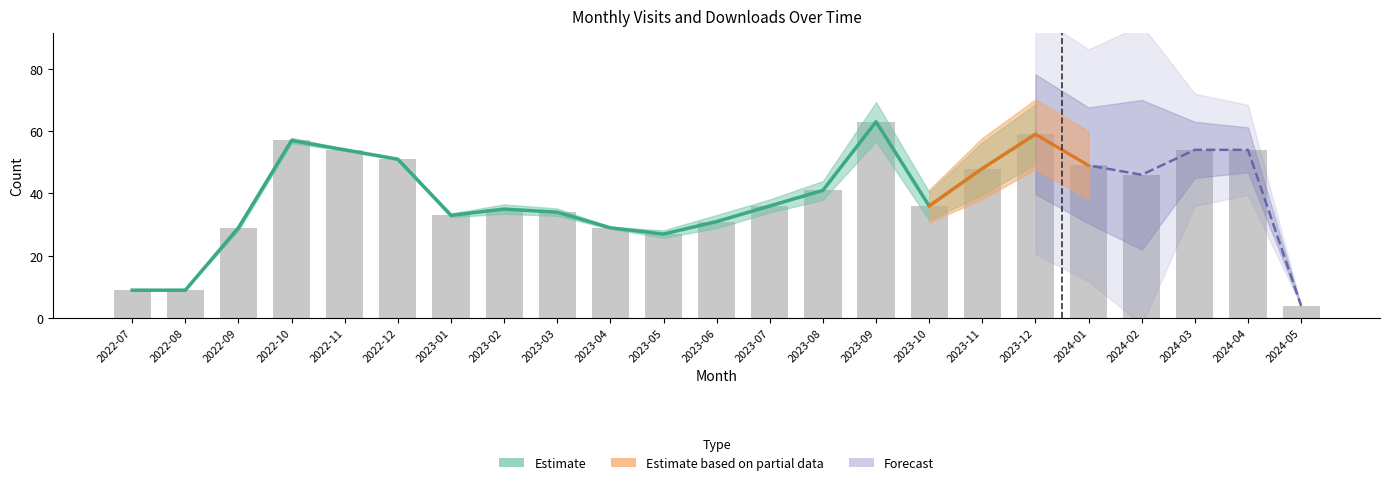

What is the average value?

39